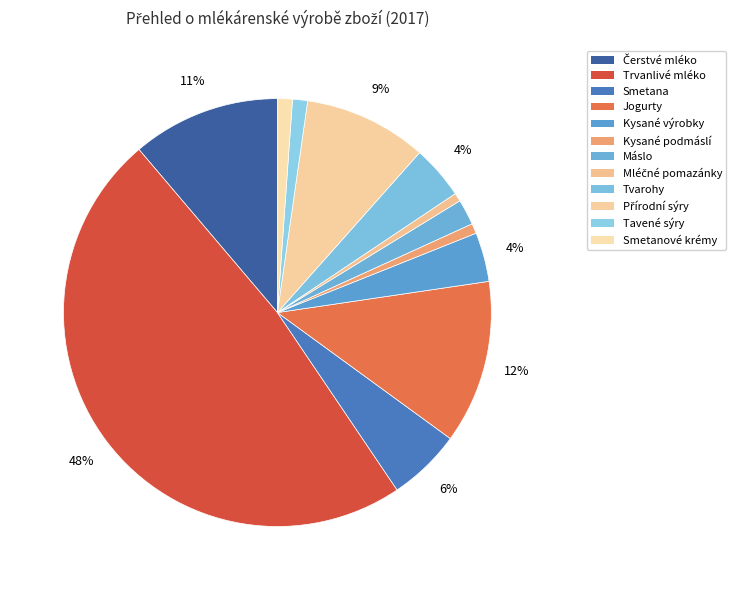

How many slices are in this pie chart?

12